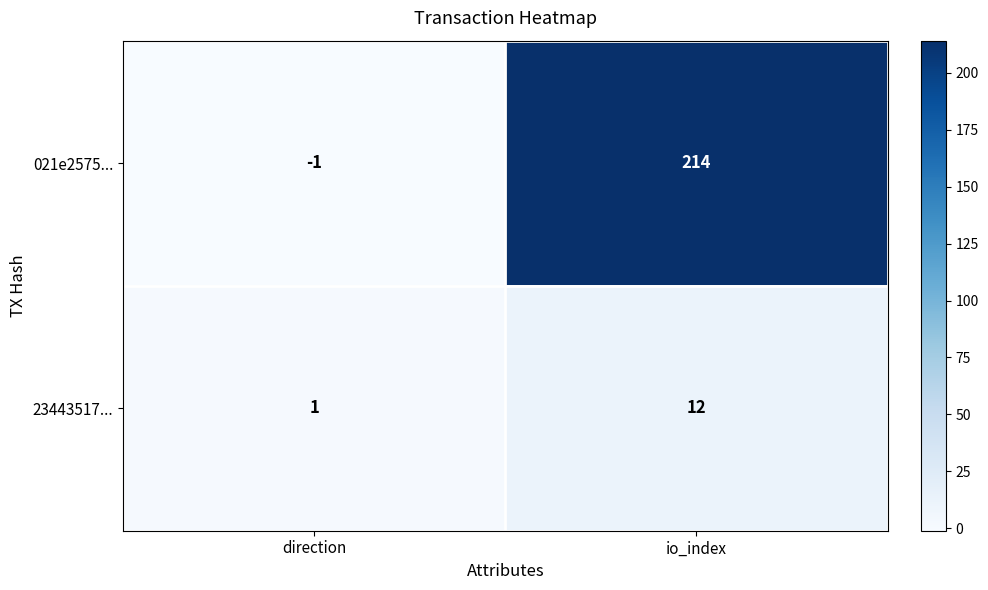

At which category is the sum across all series the highest?

io_index